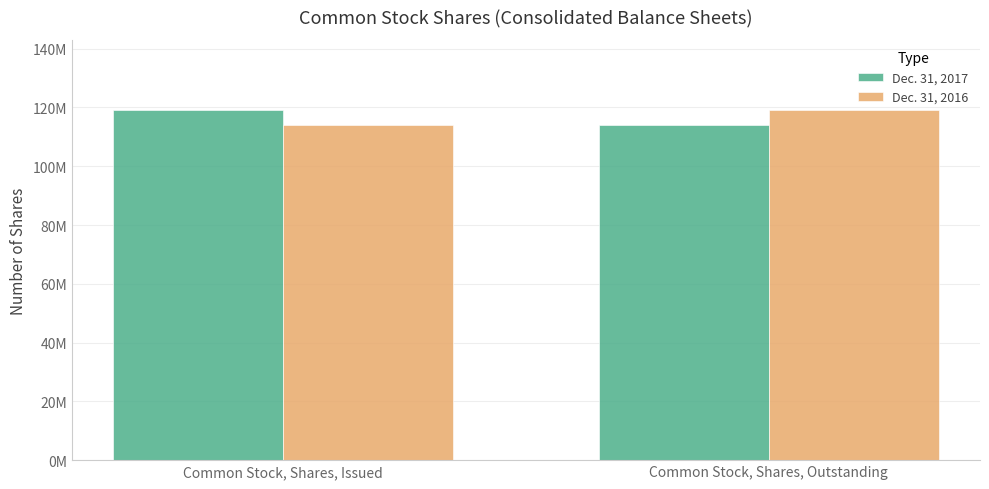

Does the chart contain any negative values?

No